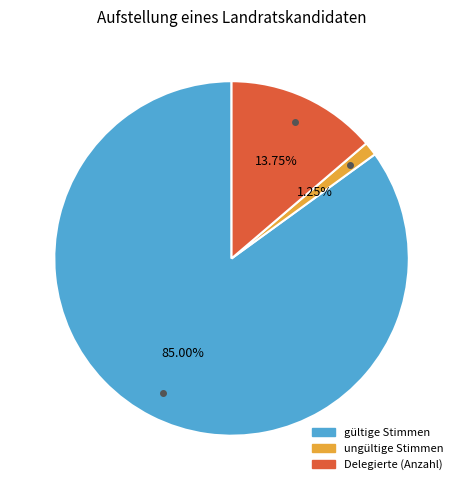

Which category has the biggest portion of the pie?

gültige Stimmen